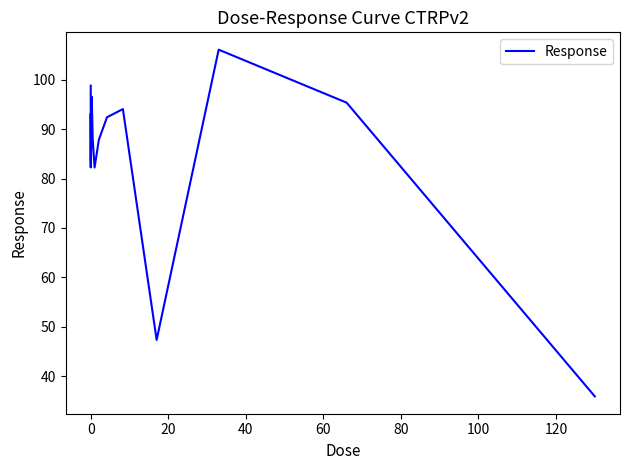

How many values exceed 90?

8